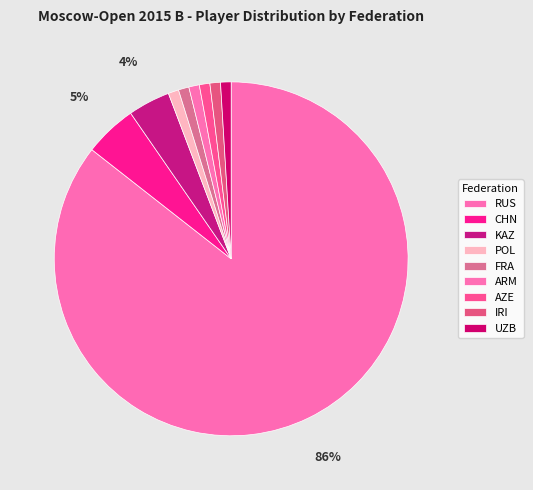

What is the largest slice in the pie chart?

RUS